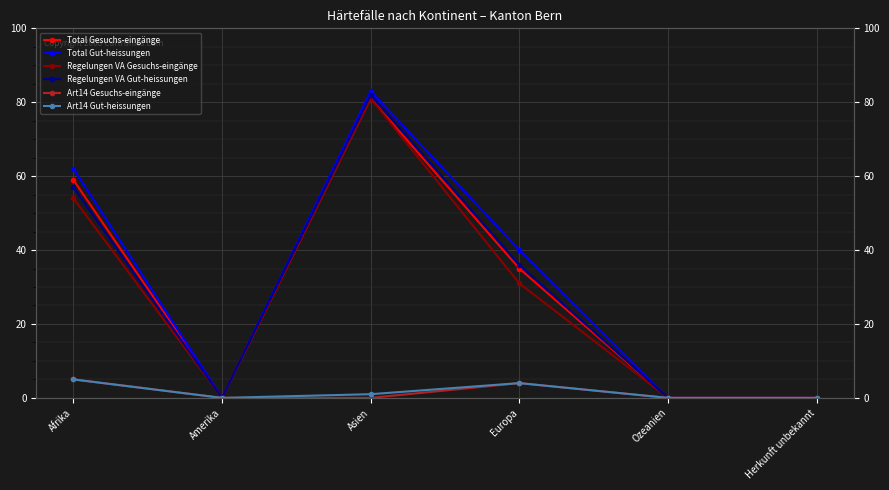

Reading left to right, list all the values displayed in this chart.

Total Gesuchs-eingänge: Afrika=59	Amerika=0	Asien=81	Europa=35	Ozeanien=0	Herkunft unbekannt=0
Total Gut-heissungen: Afrika=62	Amerika=0	Asien=83	Europa=40	Ozeanien=0	Herkunft unbekannt=0
Regelungen VA Gesuchs-eingänge: Afrika=54	Amerika=0	Asien=81	Europa=31	Ozeanien=0	Herkunft unbekannt=0
Regelungen VA Gut-heissungen: Afrika=57	Amerika=0	Asien=82	Europa=36	Ozeanien=0	Herkunft unbekannt=0
Art14 Gesuchs-eingänge: Afrika=5	Amerika=0	Asien=0	Europa=4	Ozeanien=0	Herkunft unbekannt=0
Art14 Gut-heissungen: Afrika=5	Amerika=0	Asien=1	Europa=4	Ozeanien=0	Herkunft unbekannt=0